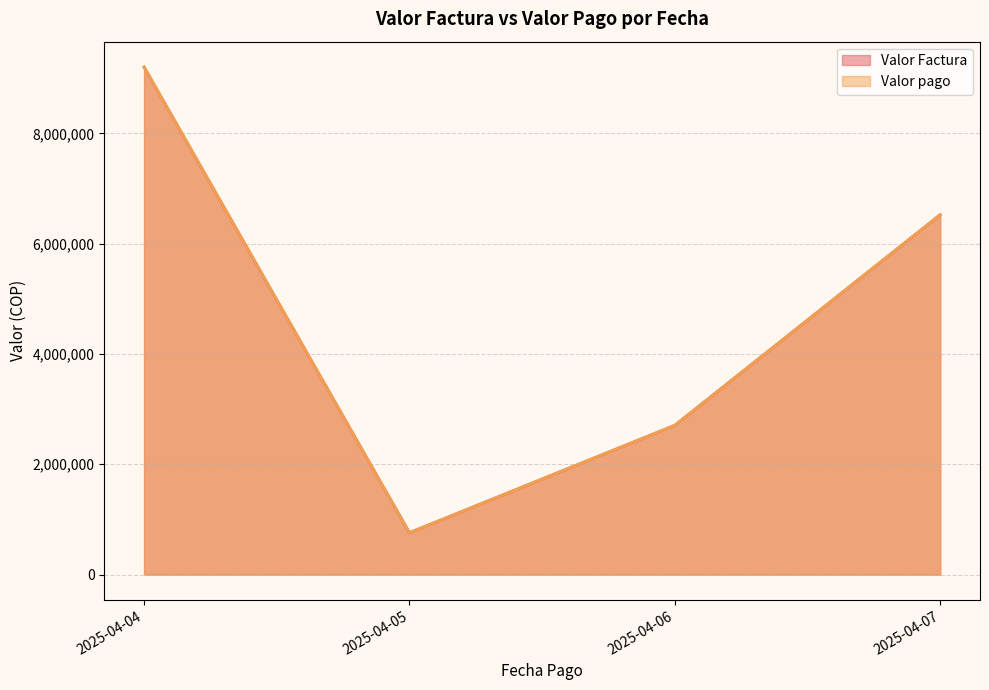

What are all the series names shown in the legend?

Valor Factura, Valor pago